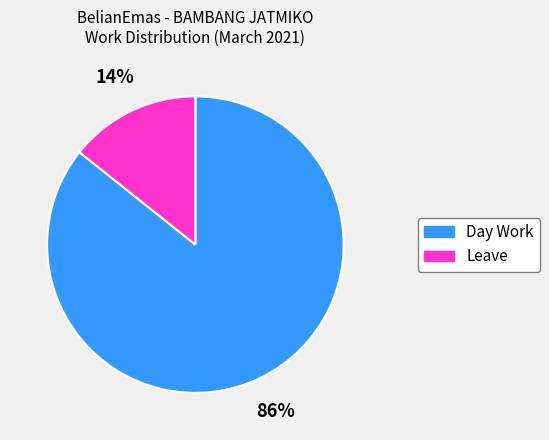

To the nearest percent, what percentage of the pie is Day Work?

86%